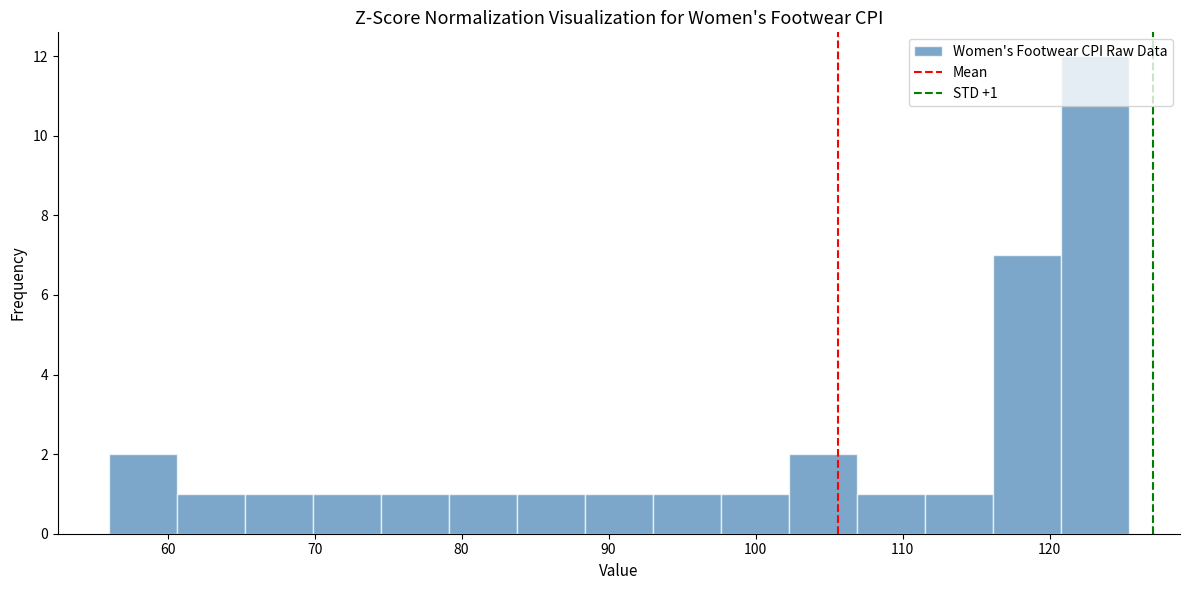

Over which range of the x-axis is the bar tallest?

121 to 125